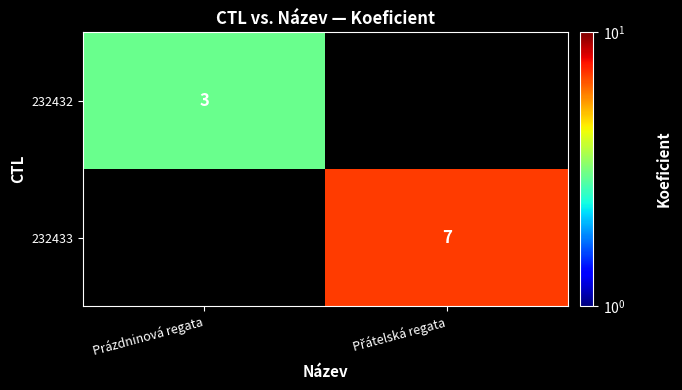

Is it true that 232432 equals 2 at Prázdninová regata?

False